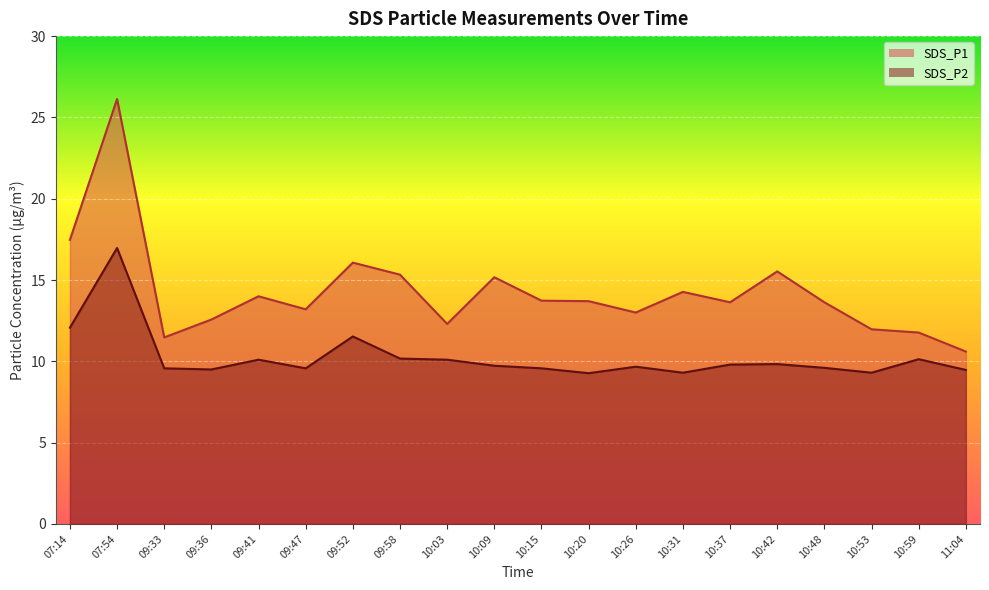

Rank the series by their average value, from highest to lowest.

SDS_P1, SDS_P2